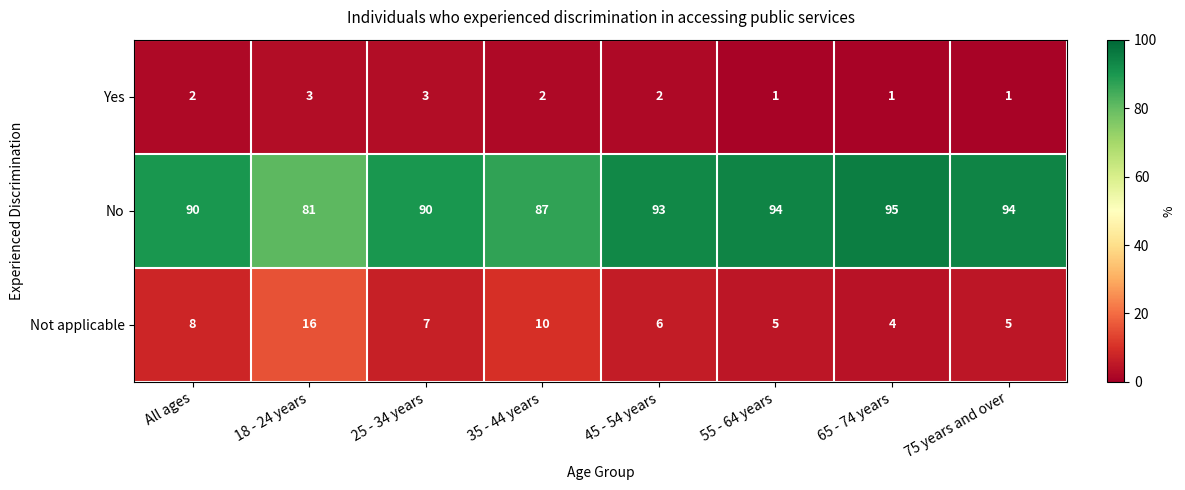

List the series in order of their peak value, lowest first.

Yes, Not applicable, No